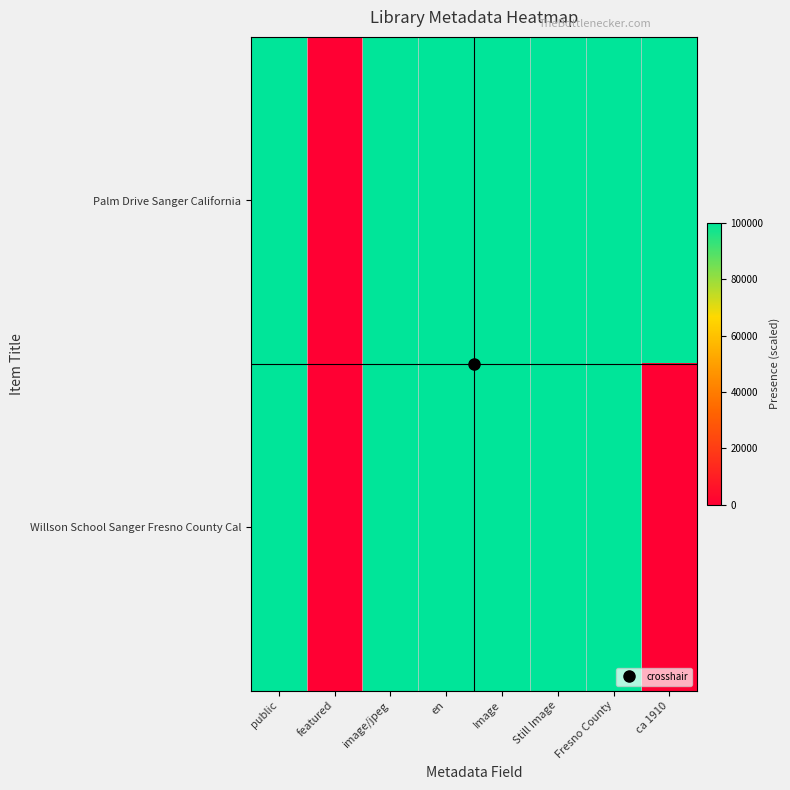

At how many categories does at least one series exceed 49072?

7